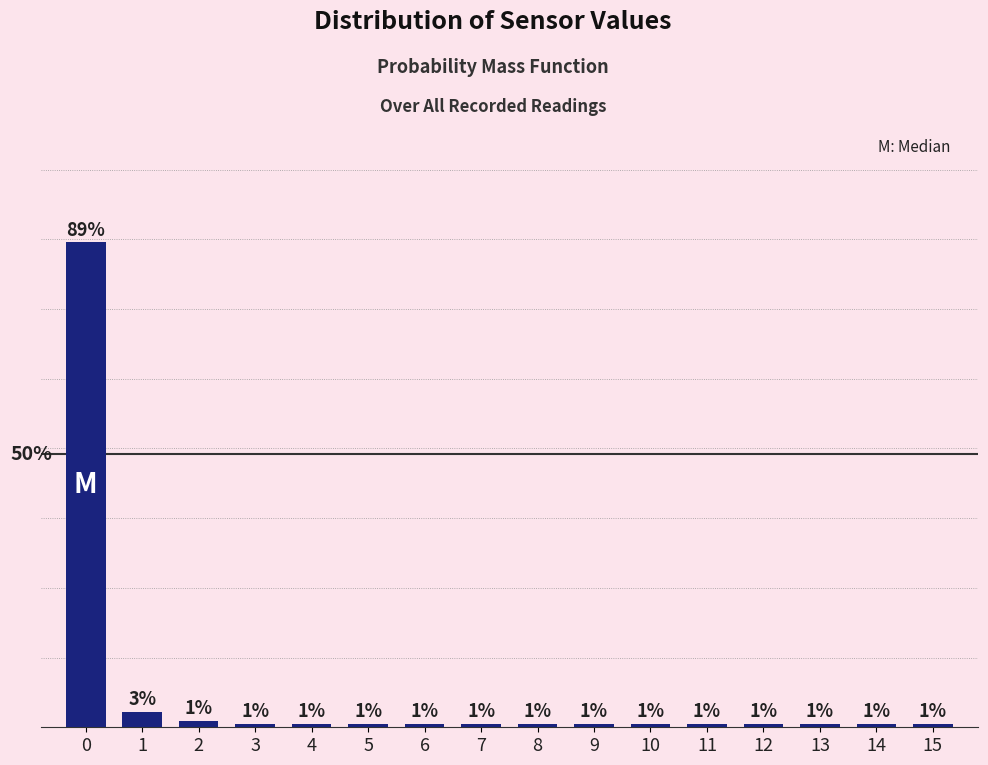

Does the chart contain any negative values?

No